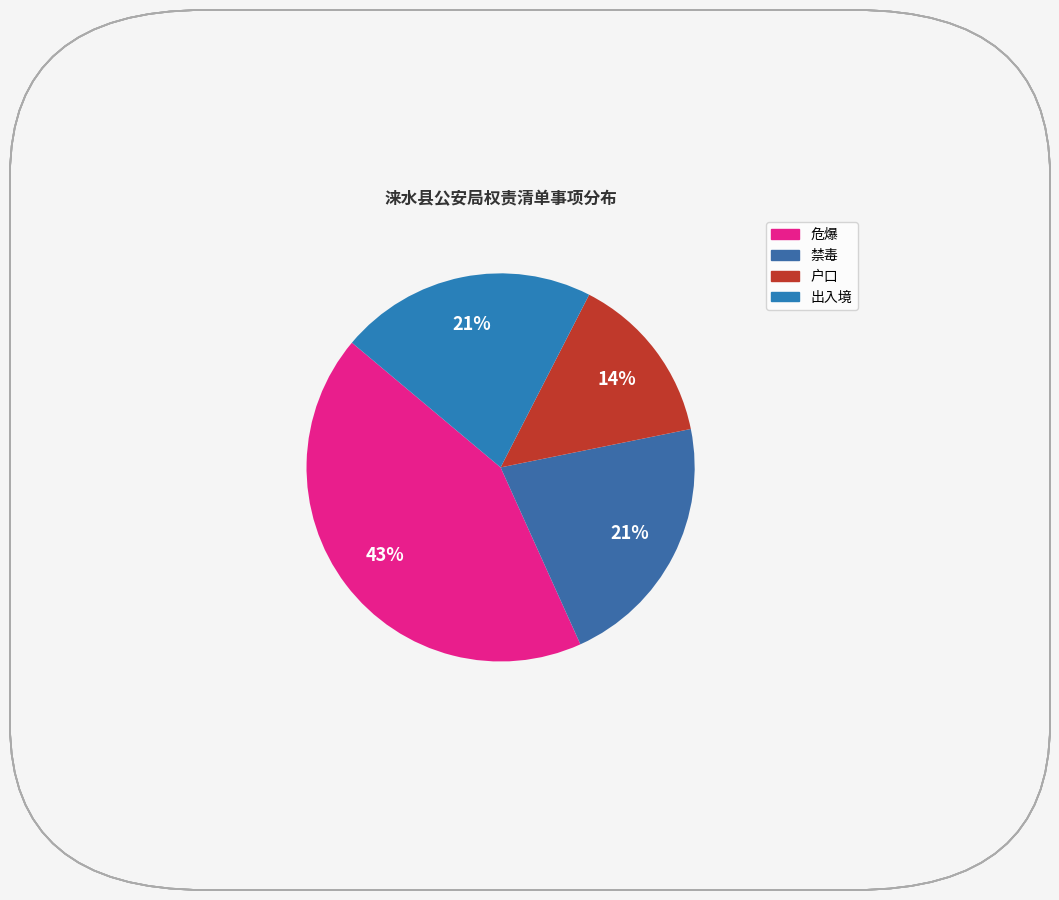

How many slices are in this pie chart?

4